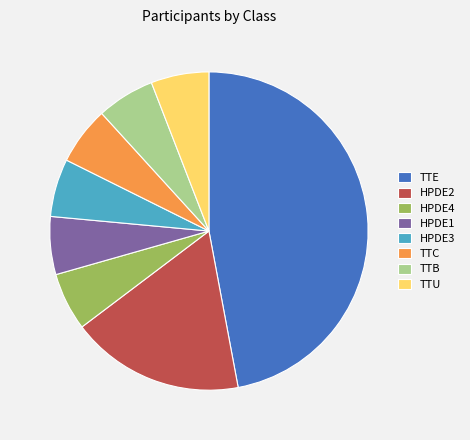

Is TTB the majority of the pie?

No